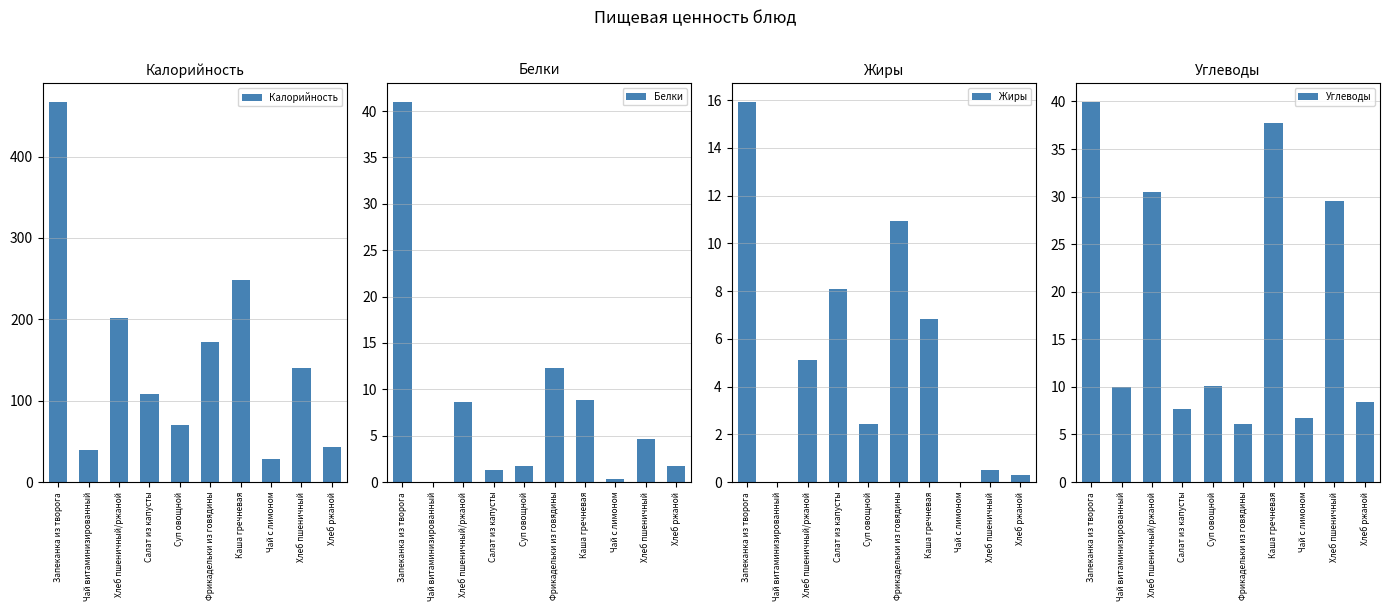

What position from the right is Фрикадельки из говядины?

5